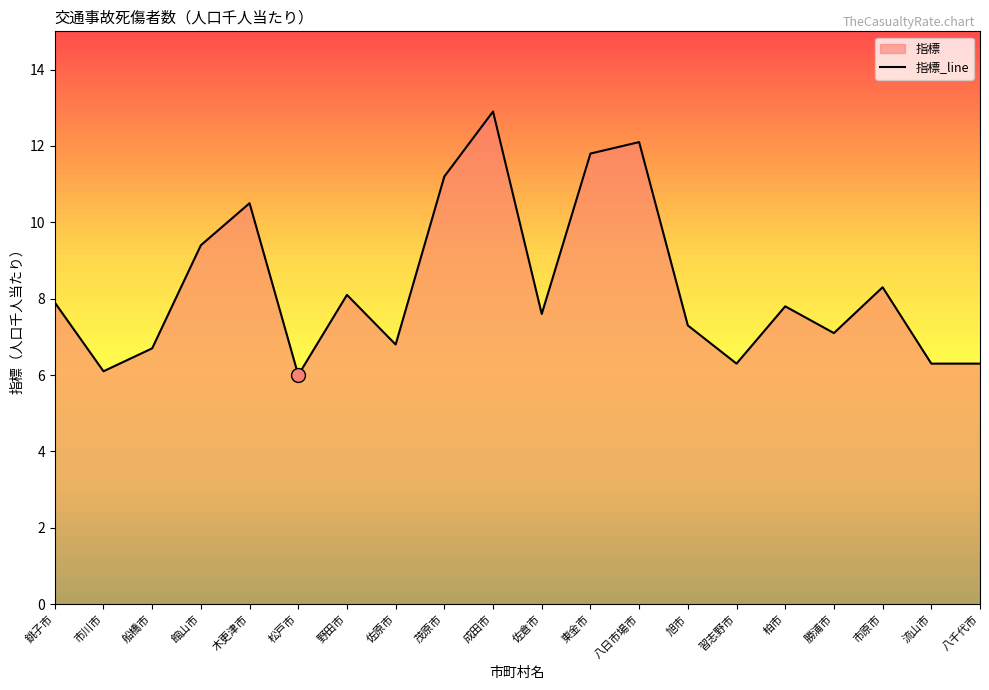

What is the label of the 6th point from the right?

習志野市